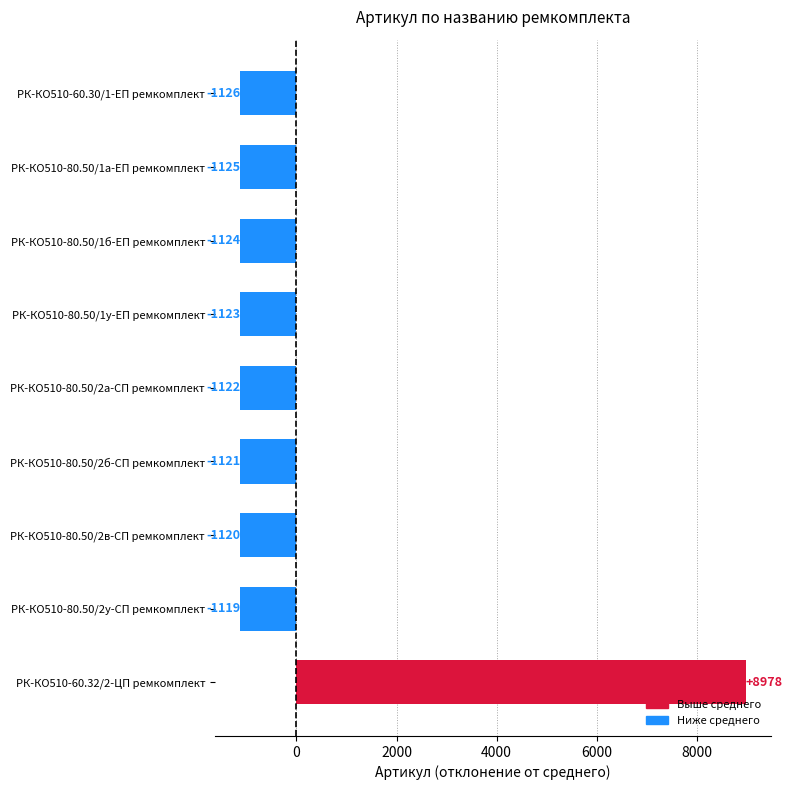

Which category has the lowest value across all series?

РК-КО510-60.30/1-ЕП ремкомплект